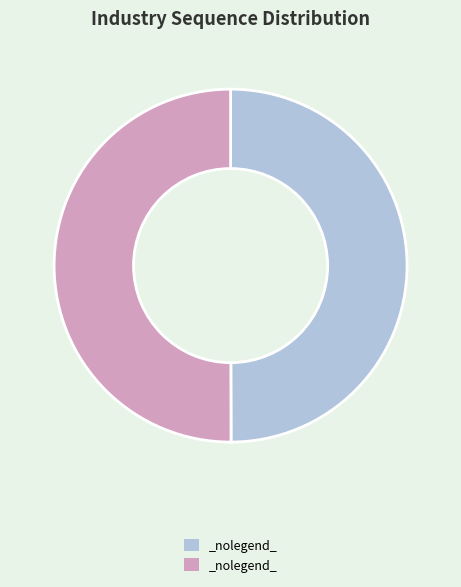

How many segments does this pie chart have?

2